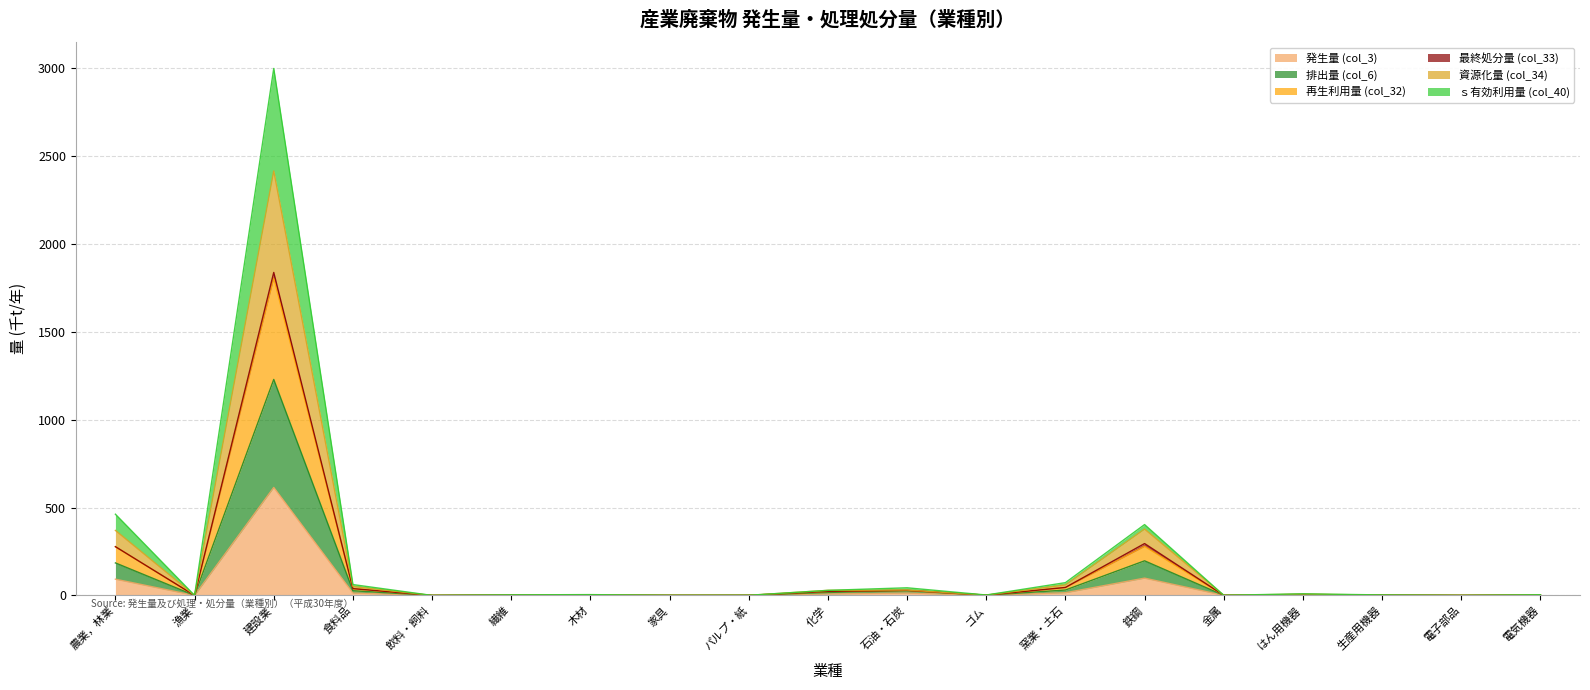

True or false: 再生利用量 (col_32) and 発生量 (col_3) intersect in this chart.

False